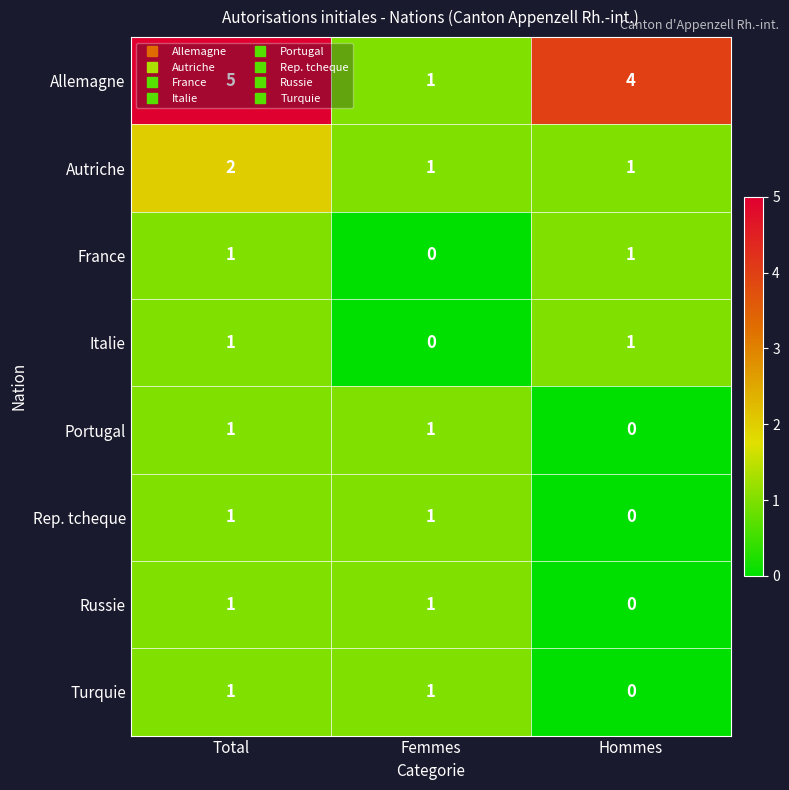

Count the number of data series in this chart.

8